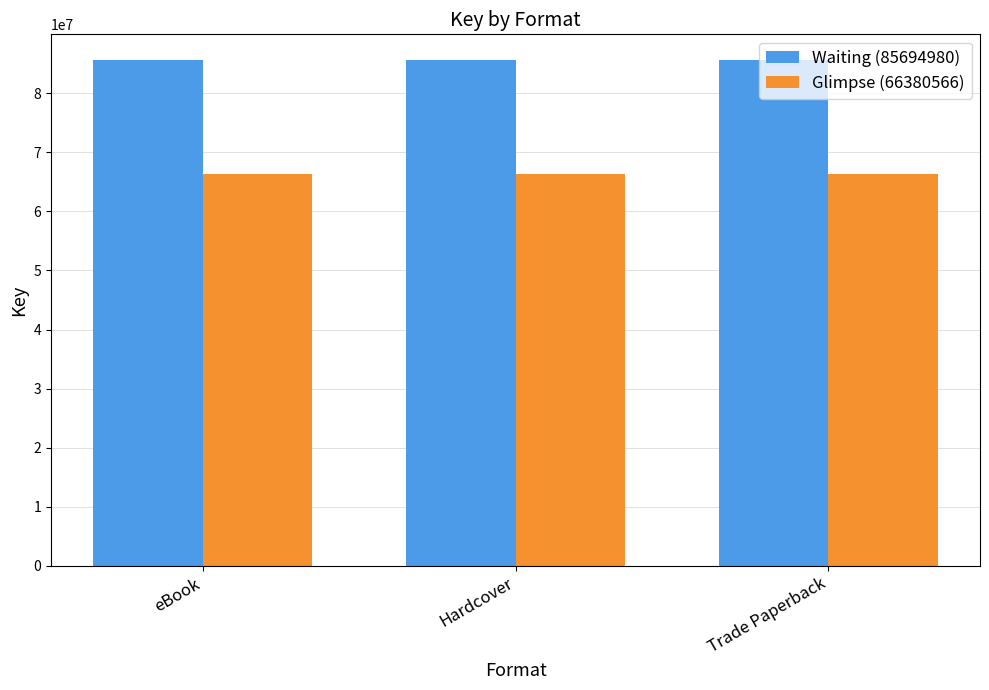

The value of Waiting (85694980) at Hardcover is 43297015. True or false?

False